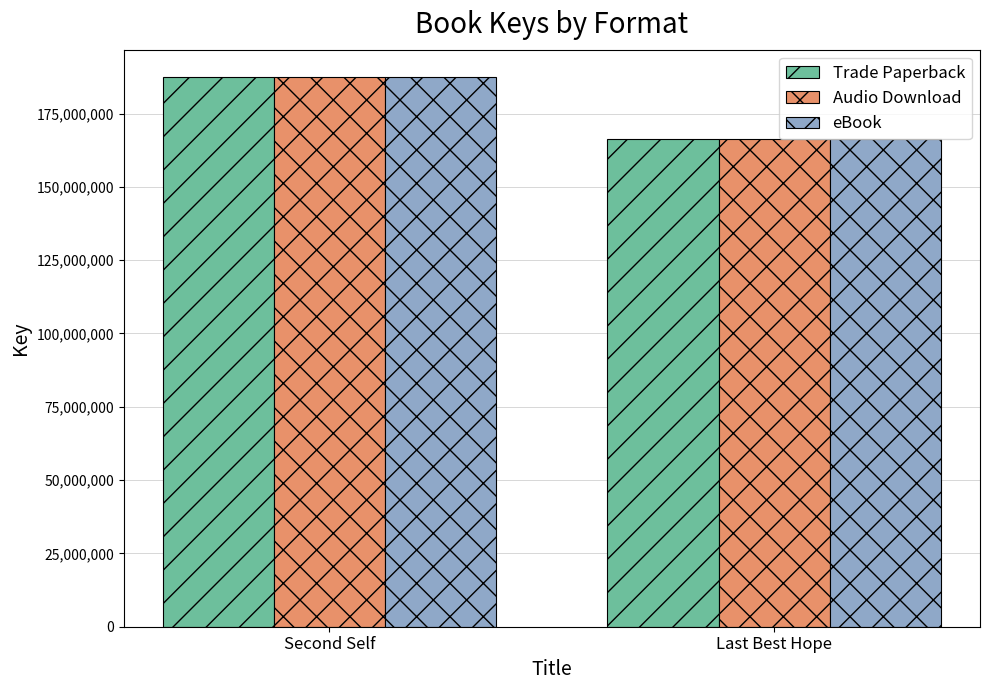

Is it true that eBook equals 166337420 at Last Best Hope?

True